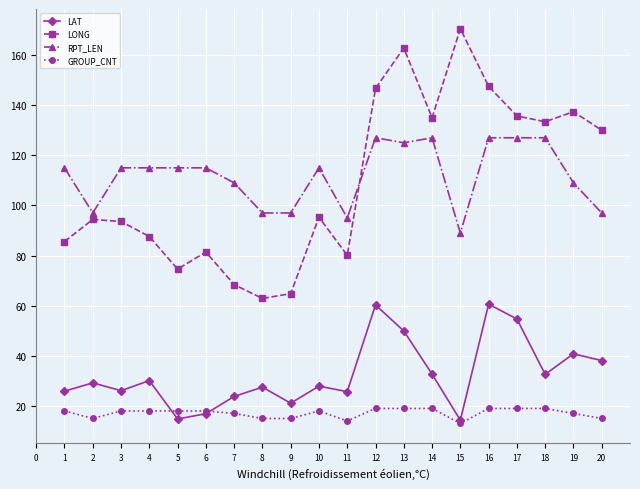

What is the total value across all series at 6?

231.3